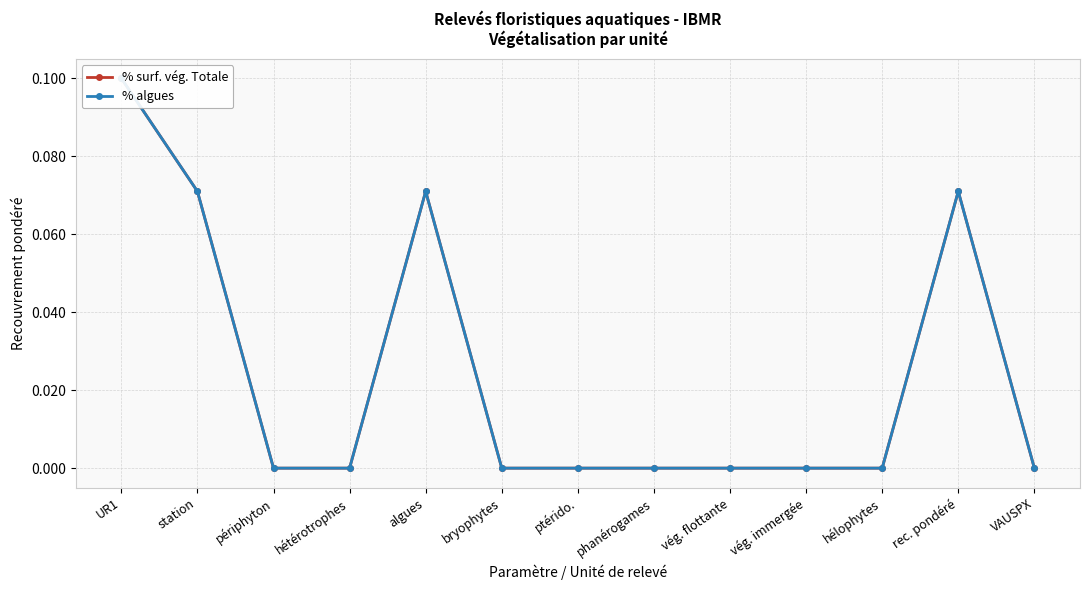

At which label is % surf. vég. Totale closest to 0?

périphyton